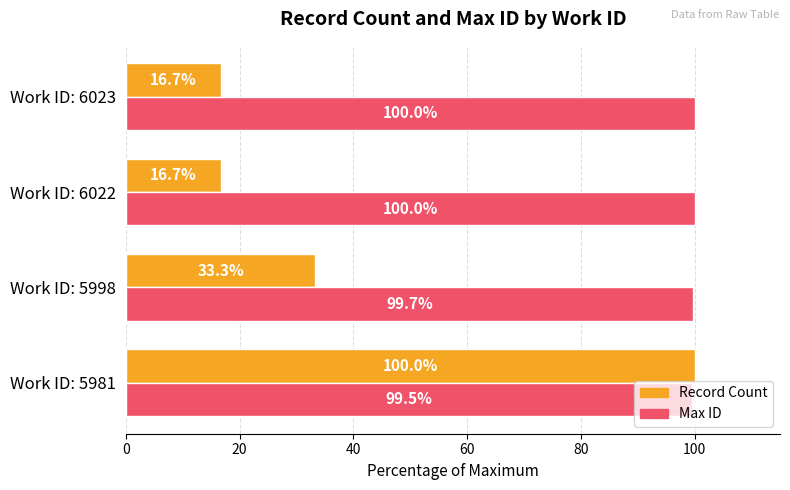

List the series in order of their overall mean, lowest first.

Record Count, Max ID